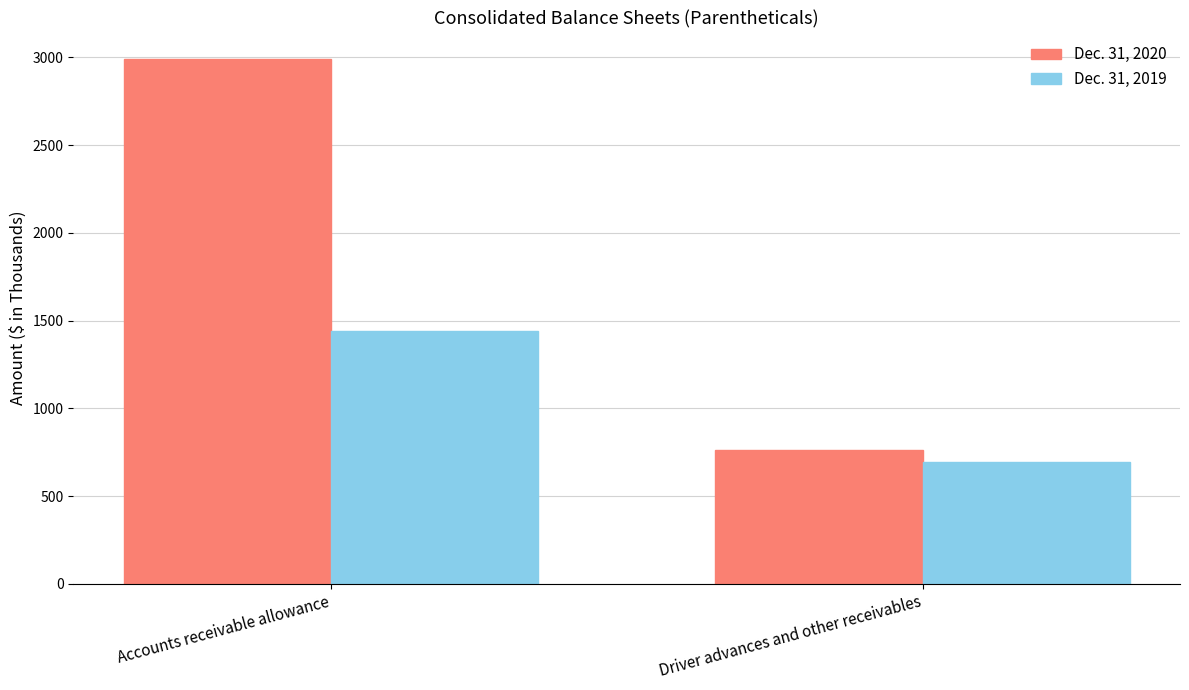

Are the bars grouped side by side (vs. stacked)?

Yes